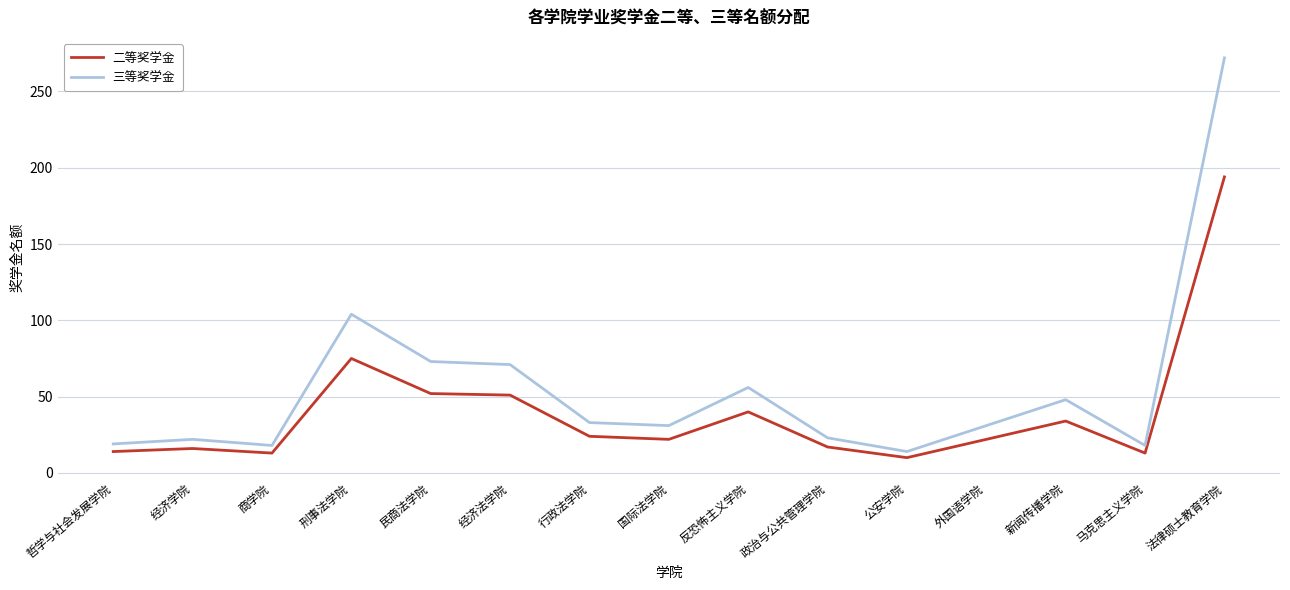

How many lines are shown in the chart?

2